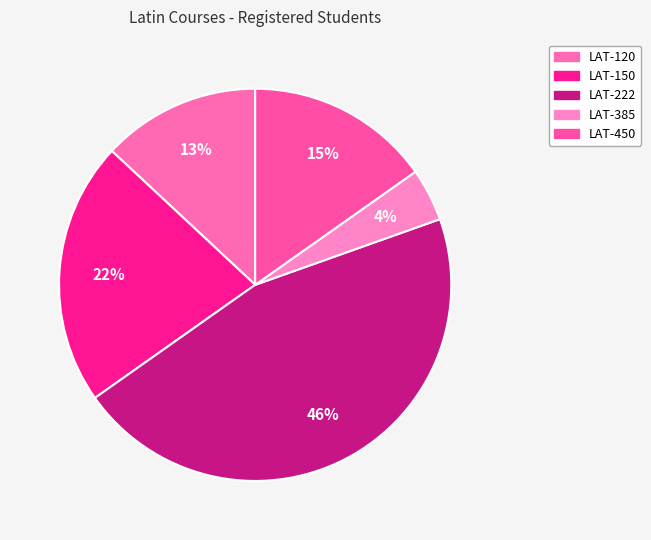

What percentage is the LAT-385 slice, to the nearest percent?

4%